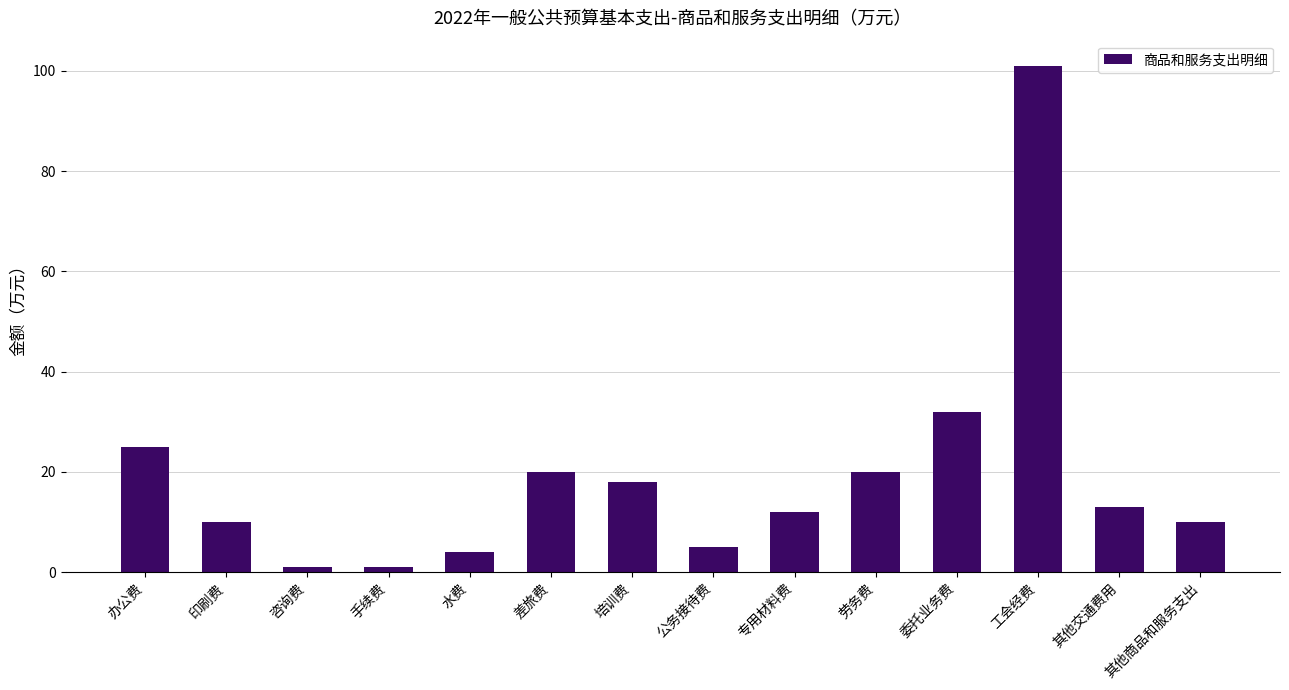

What is the sum of all values?

272